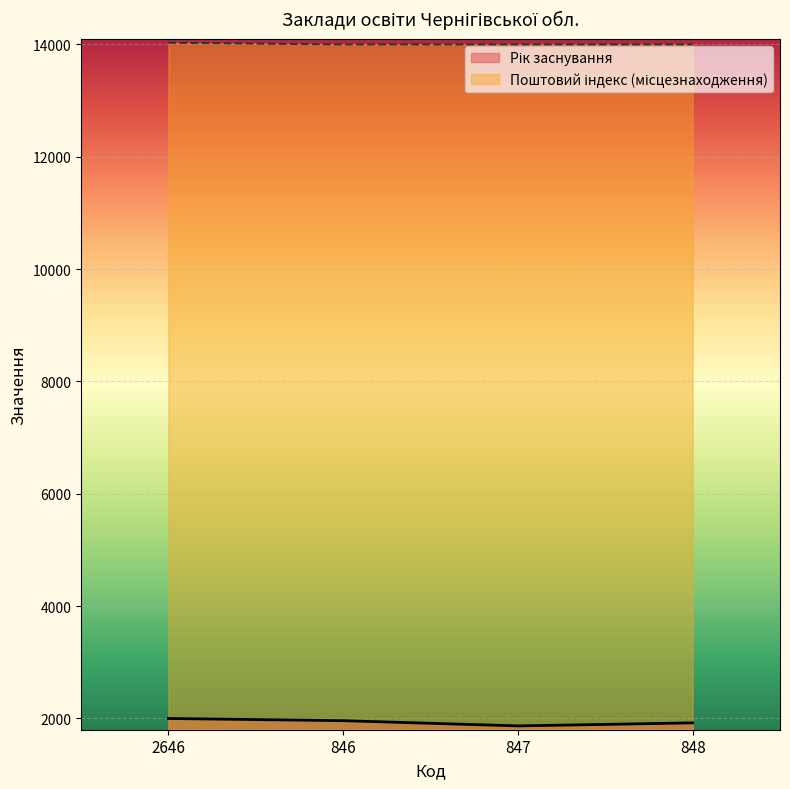

What is the total value across all series at 2646?

16030